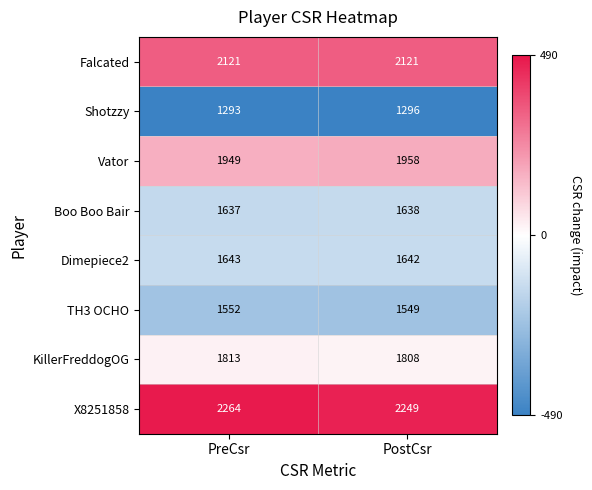

What is the minimum value for Falcated?

2121